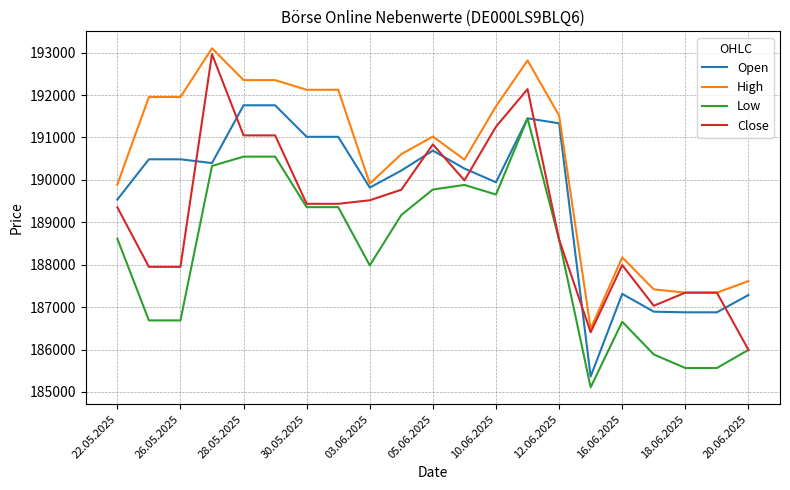

What is the smallest value displayed?

185111